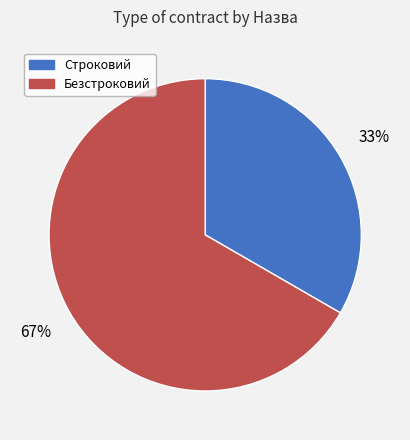

What is the largest slice in the pie chart?

Безстроковий